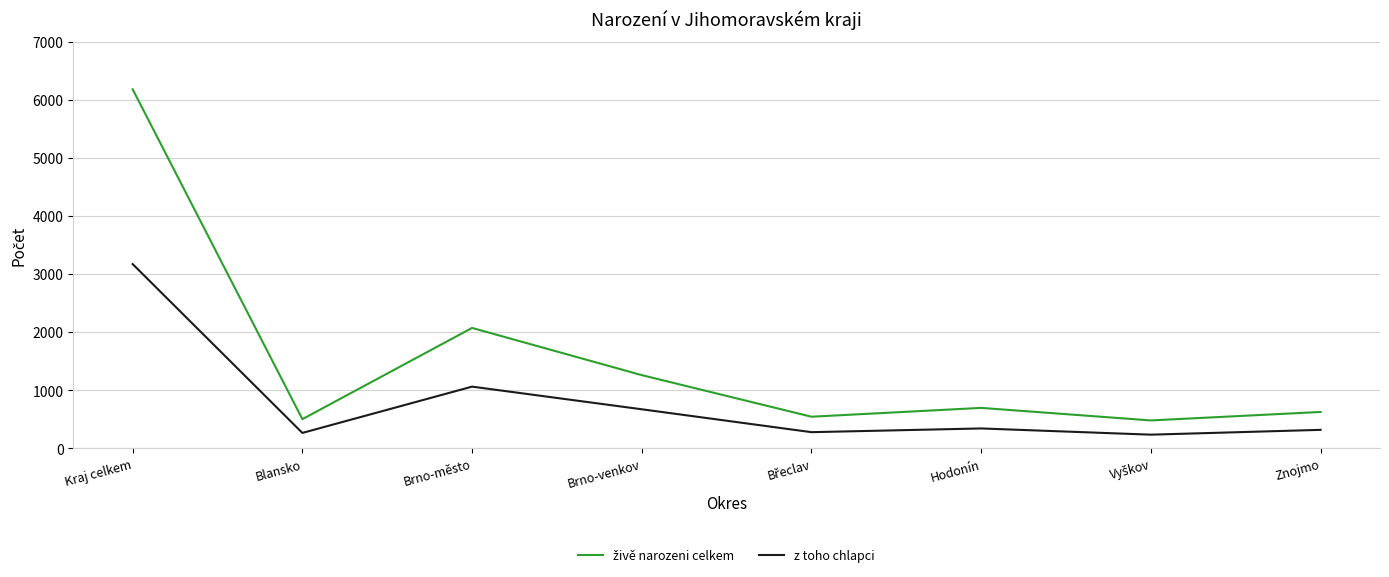

At which label does z toho chlapci reach its peak?

Kraj celkem